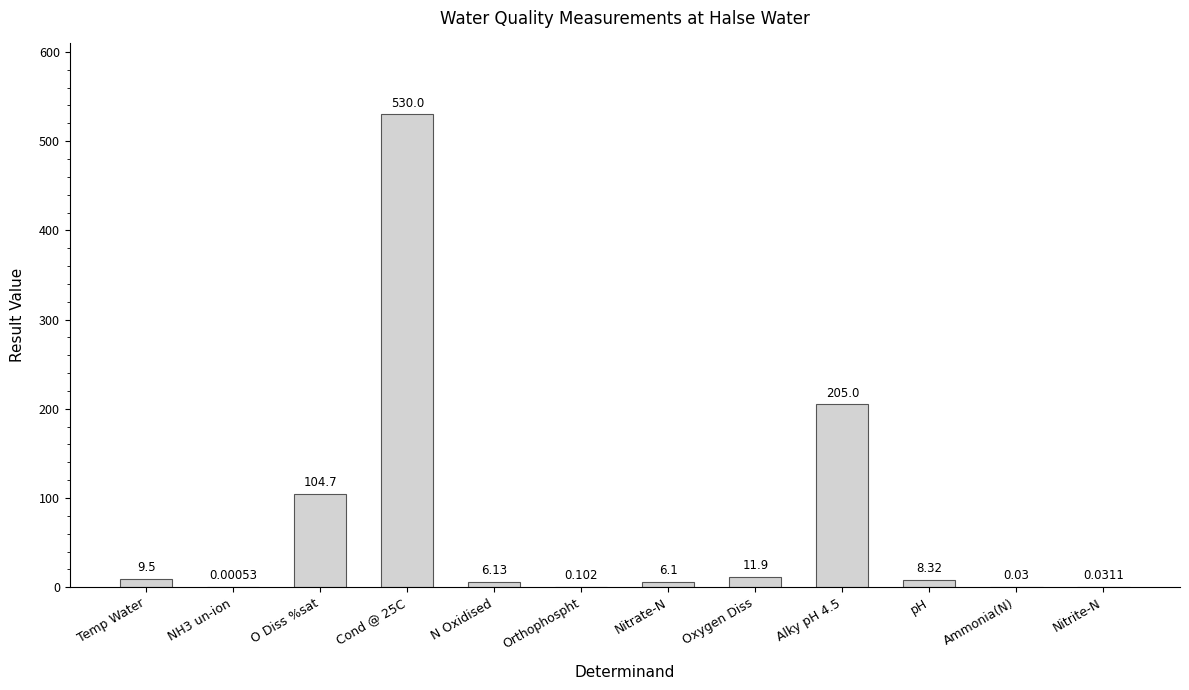

At which label is the value closest to 265?

Alky pH 4.5